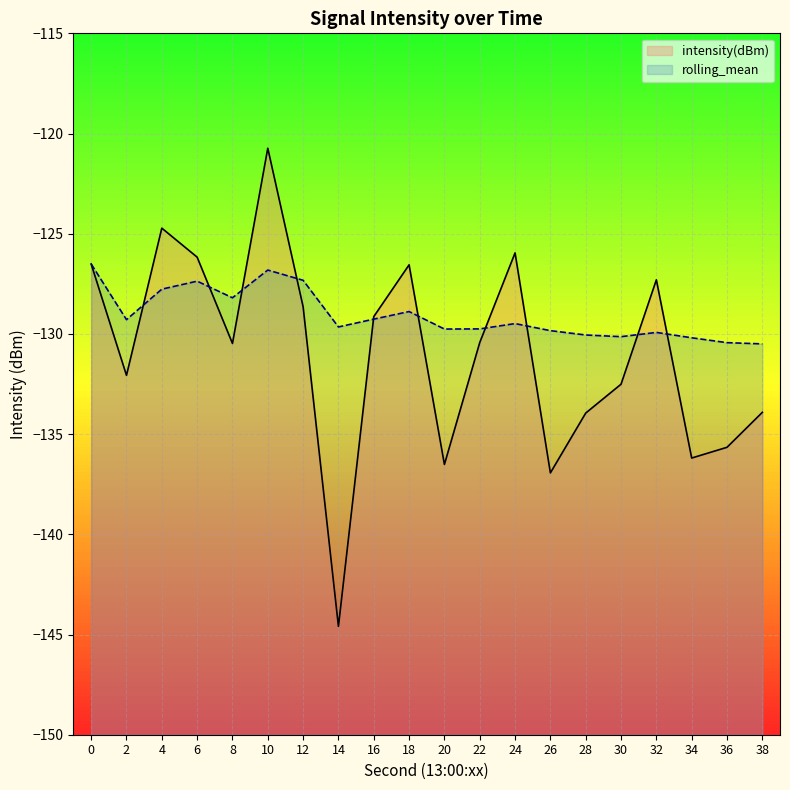

Which category has the lowest value across all series?

14